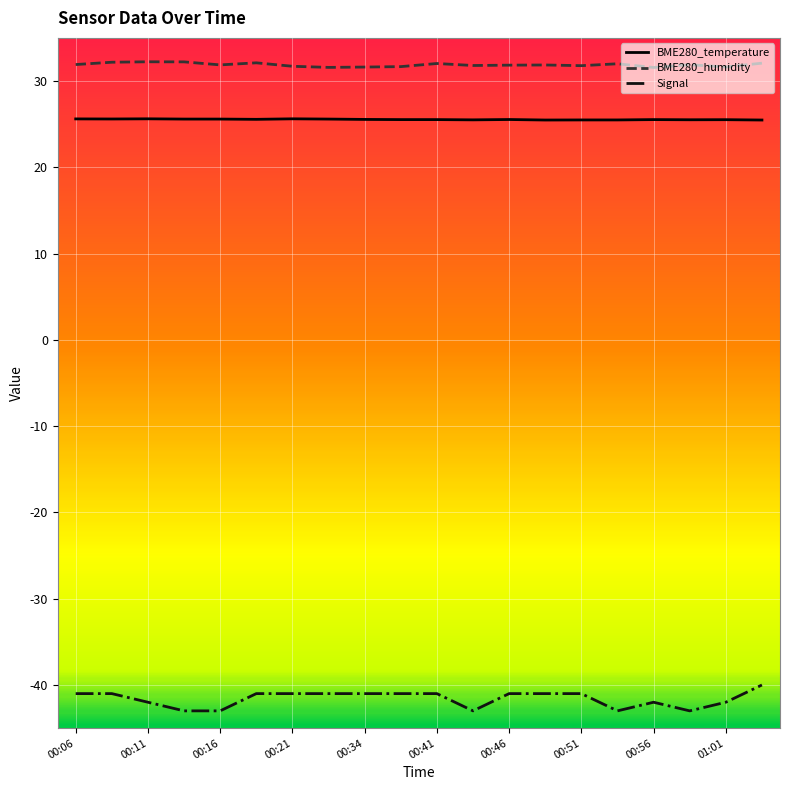

True or false: BME280_temperature and BME280_humidity cross at least once.

False